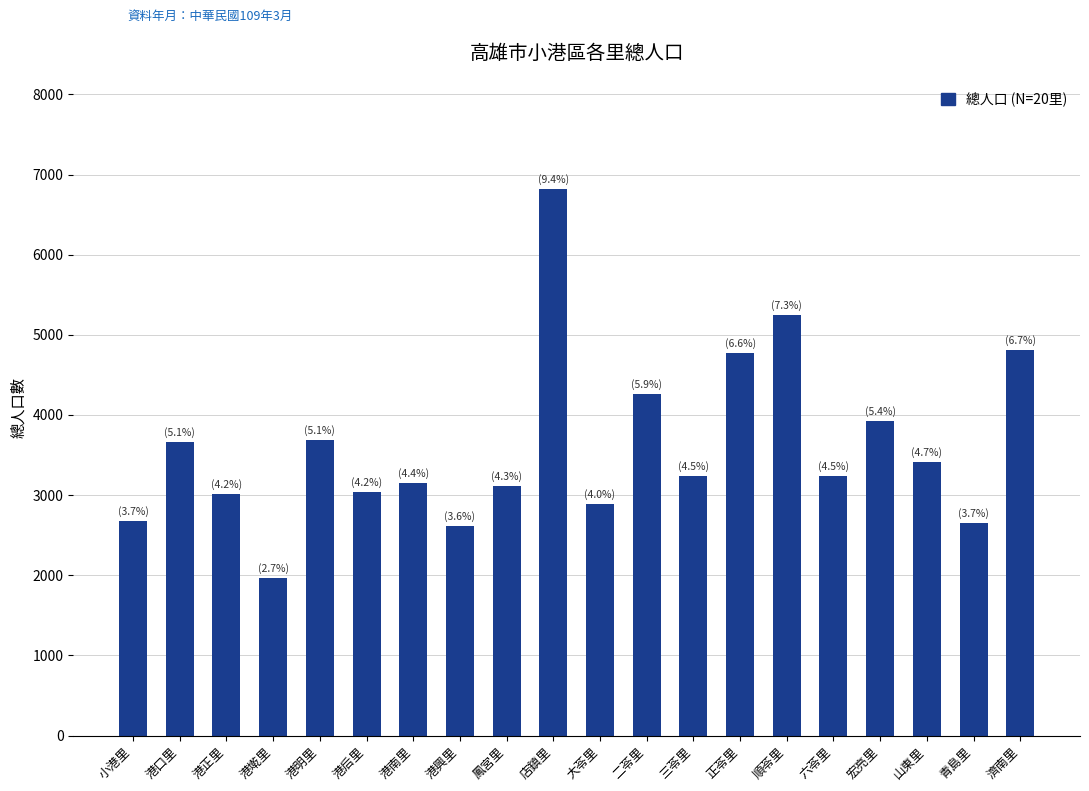

What is the label of the 15th bar from the left?

順苓里